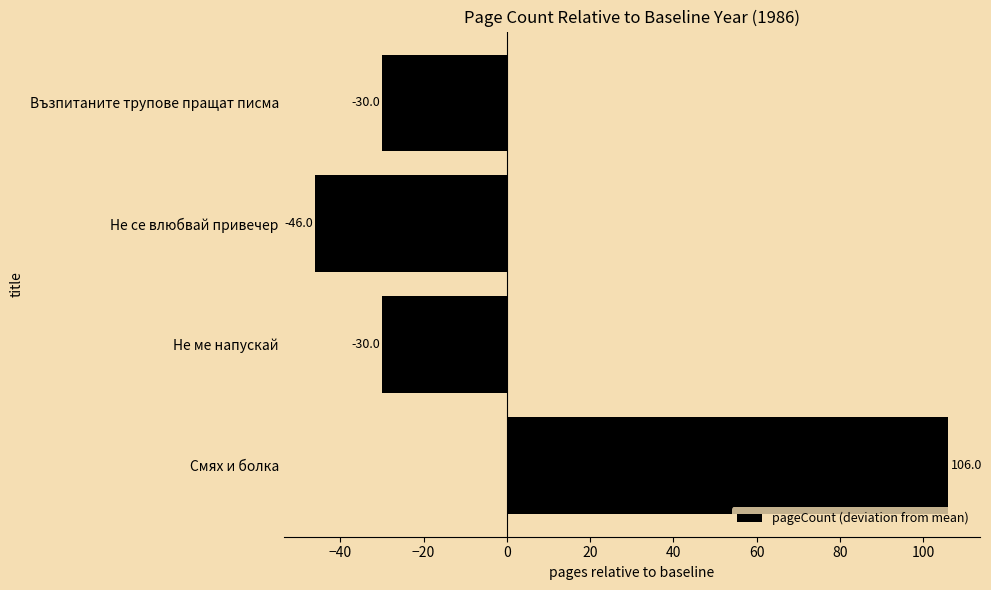

How many values are between -30 and 106?

3